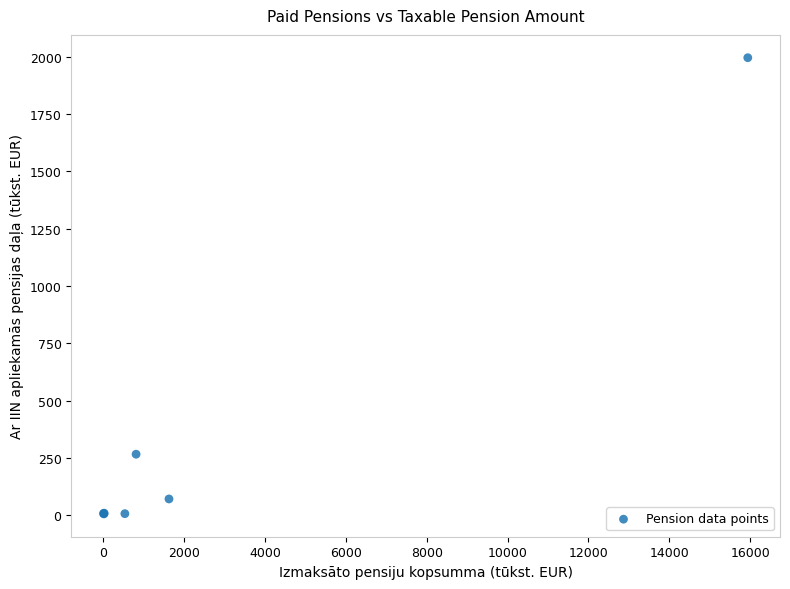

What Y value in the scatter plot is closest to 1000?

265.7